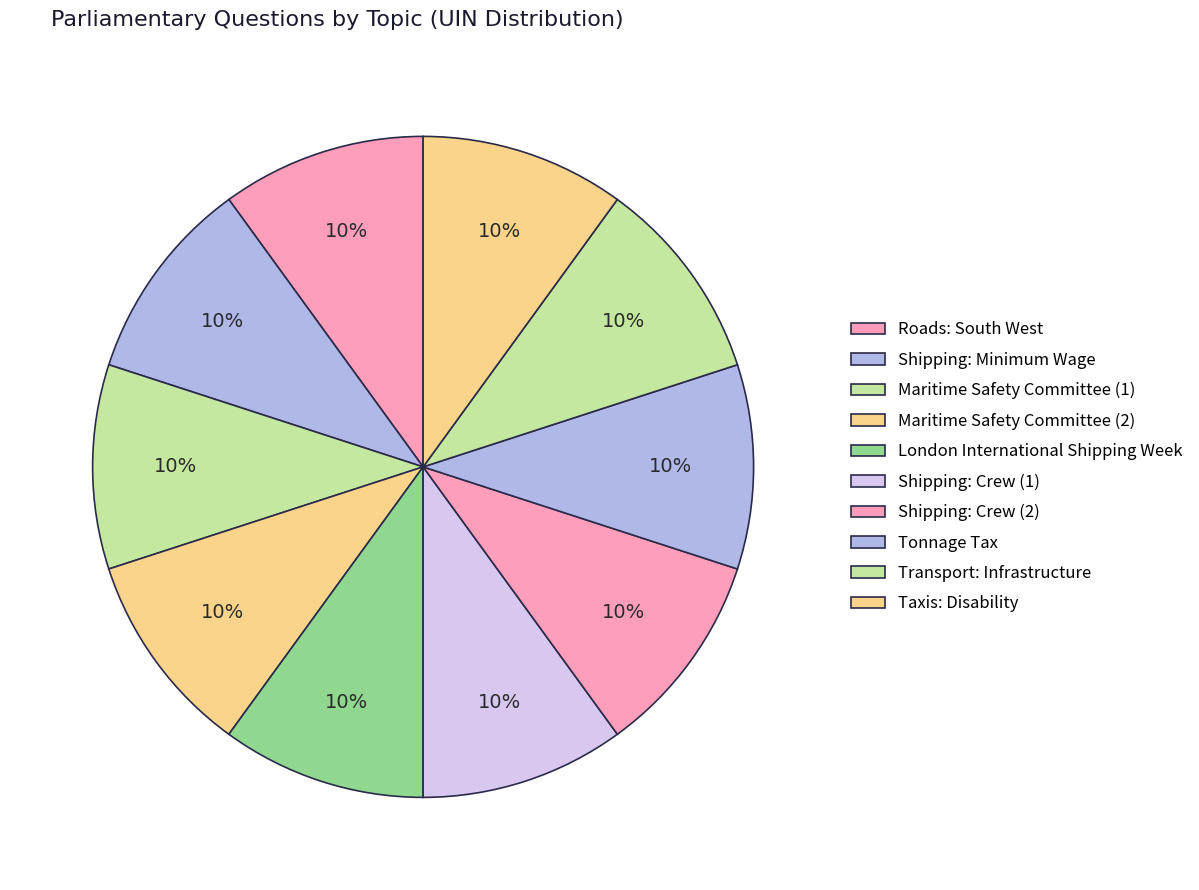

How many slices are in this pie chart?

10